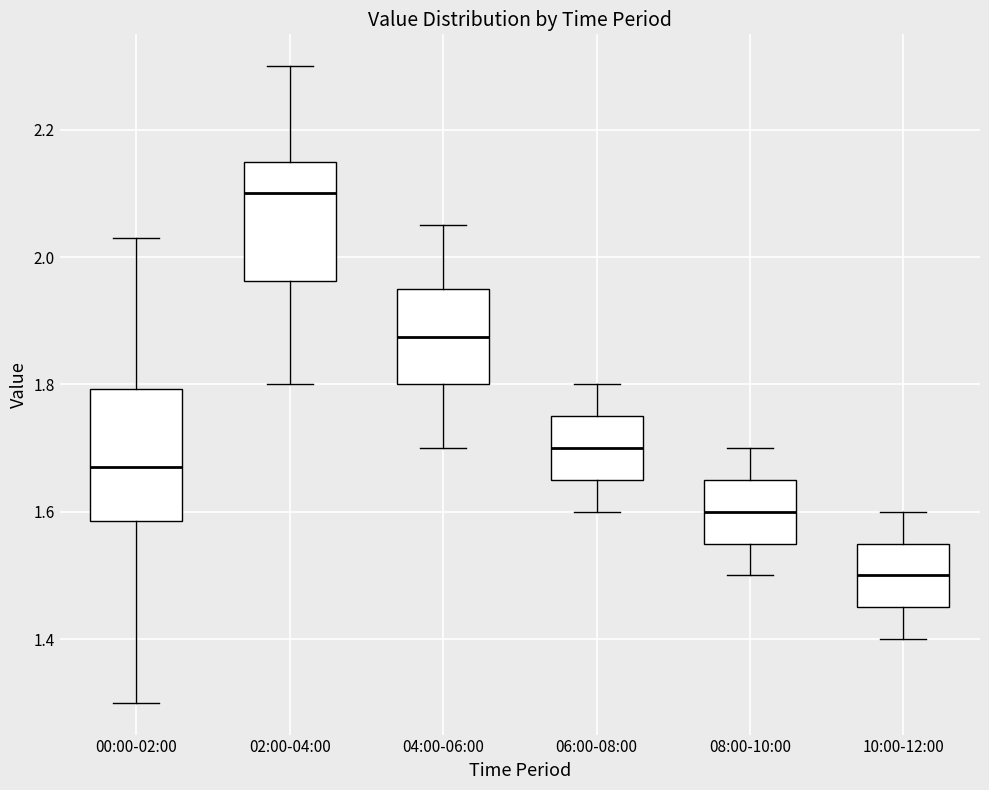

Comparing the boxes themselves (not the whiskers), which one is the tallest?

00:00-02:00